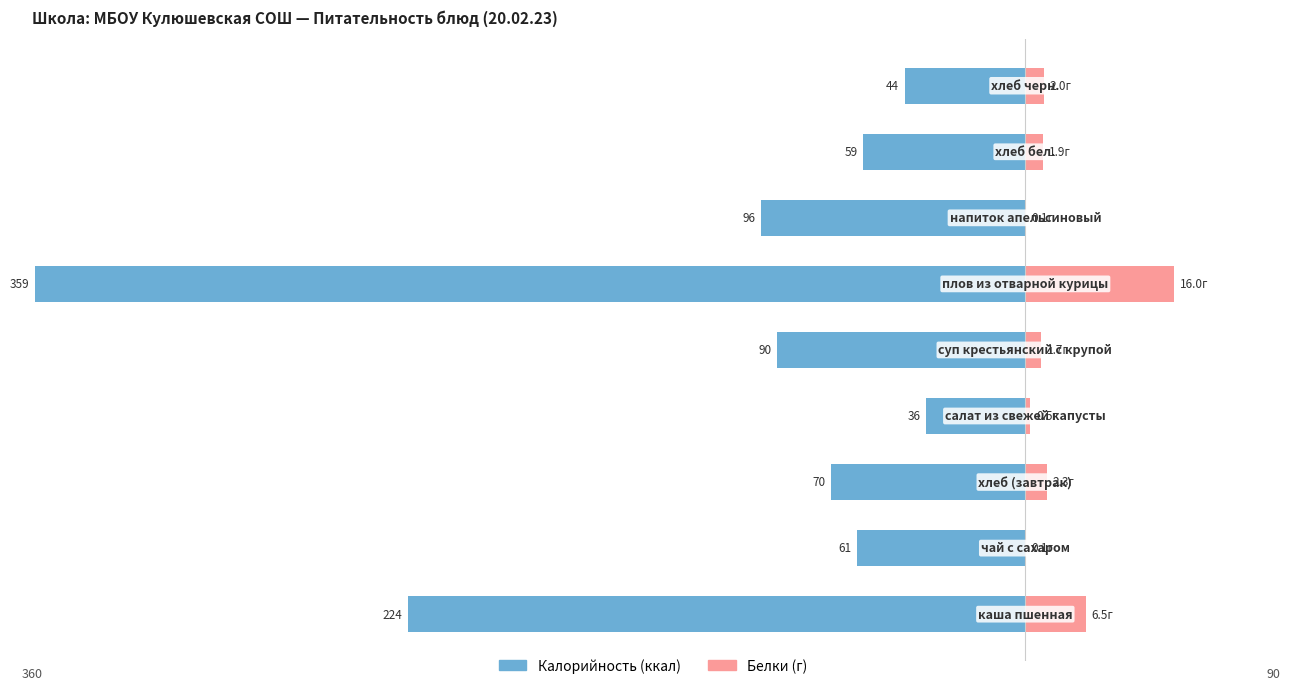

The Калорийность (ккал) series shows -224.0 at 0. True or false?

True